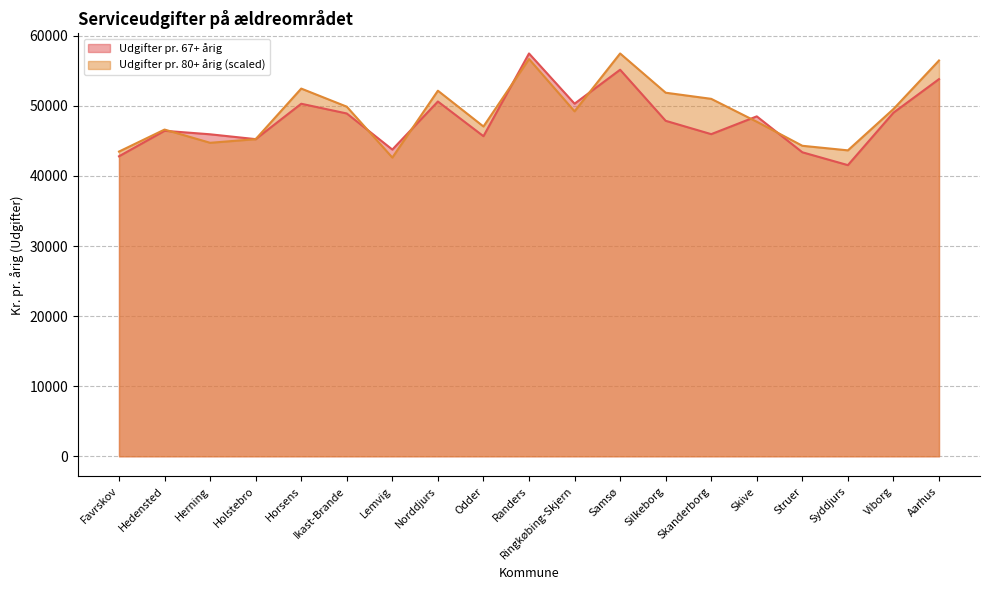

Reading left to right, extract all data points from this chart.

Udgifter pr. 67+ årig: 42801.6	46439.1	45940.5	45249.4	50299.8	48910.3	43762.8	50618.9	45669.6	57472.4	50309.2	55152.7	47865.3	45961.4	48500.2	43374.8	41540.4	49022.6	53813.8
Udgifter pr. 80+ årig: 43476.3	46615.9	44727.6	45248.0	52464.3	49881.7	42622.8	52160.7	47054.8	56677.4	49218.4	57472.4	51873.8	50999.6	47733.9	44303.0	43649.1	49547.6	56472.8